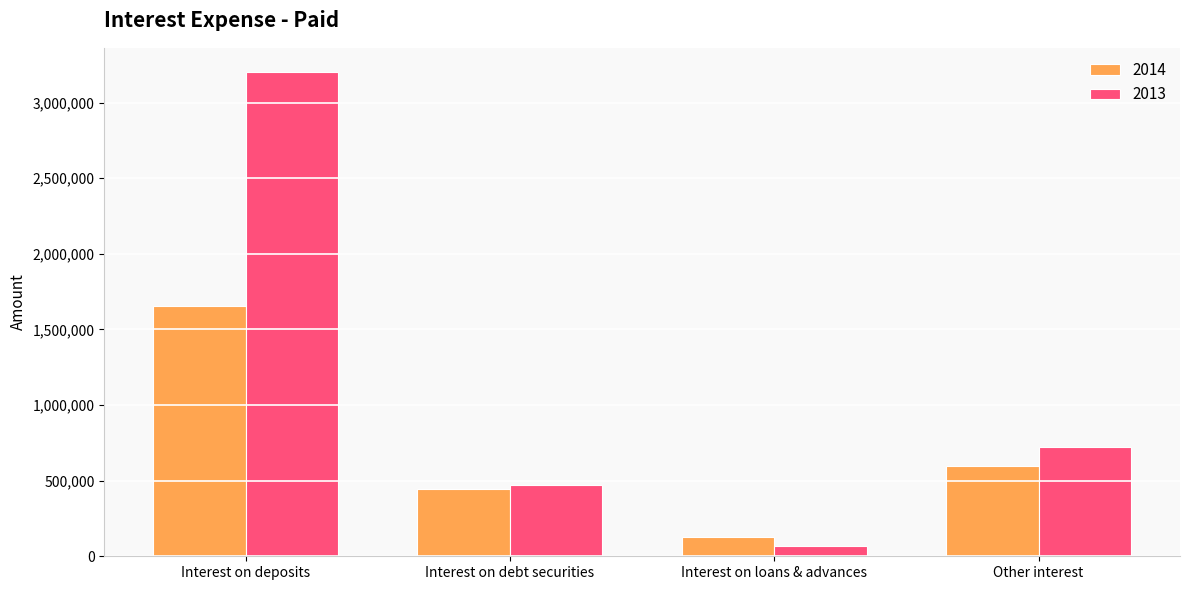

Which category has the highest value in the 2013 series?

Interest on deposits